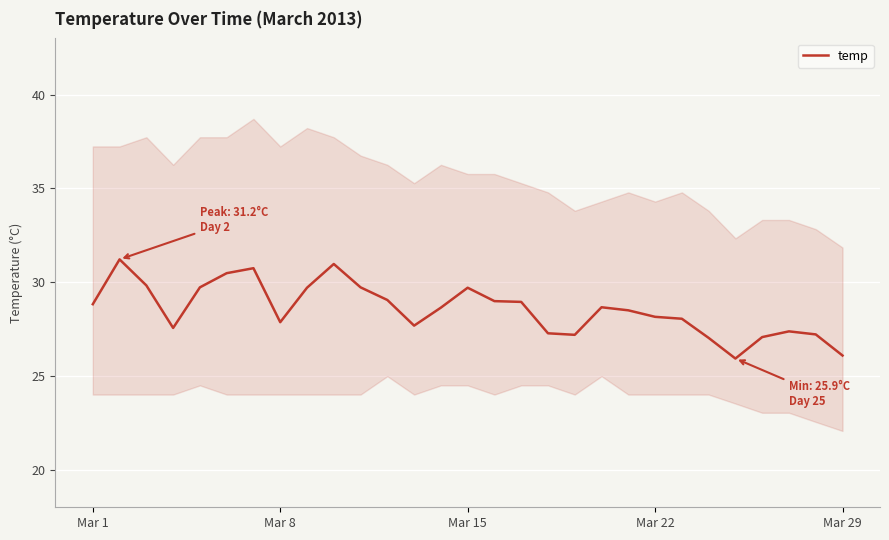

What is the highest value of the temp series?

31.2